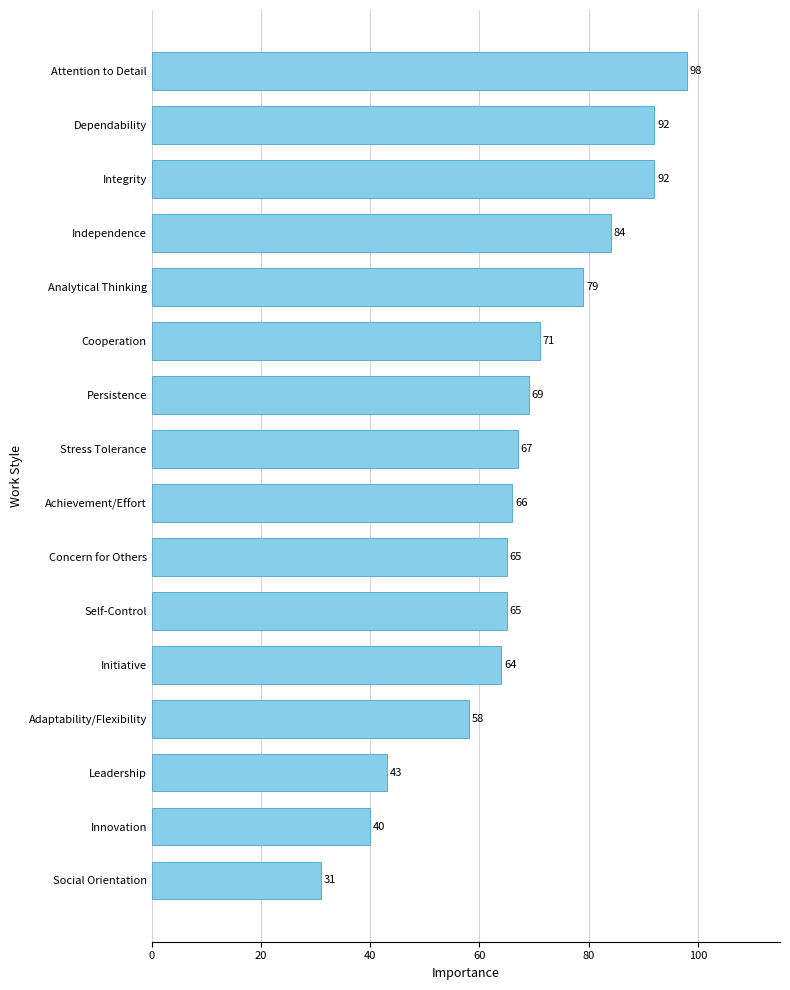

Between Independence and Social Orientation, which is larger?

Independence